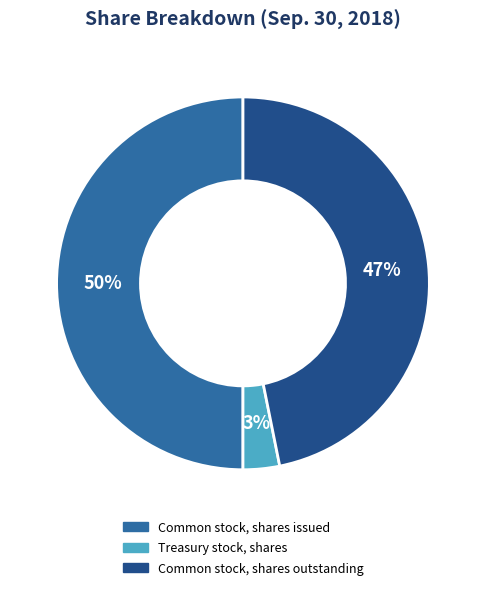

What percentage is the Common stock, shares outstanding slice, to the nearest percent?

47%